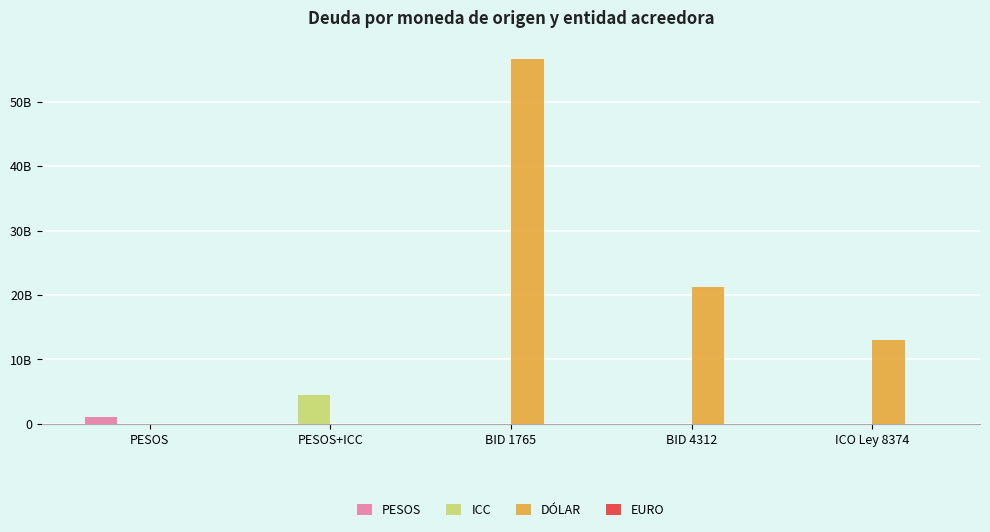

Are the bars grouped side by side (vs. stacked)?

Yes